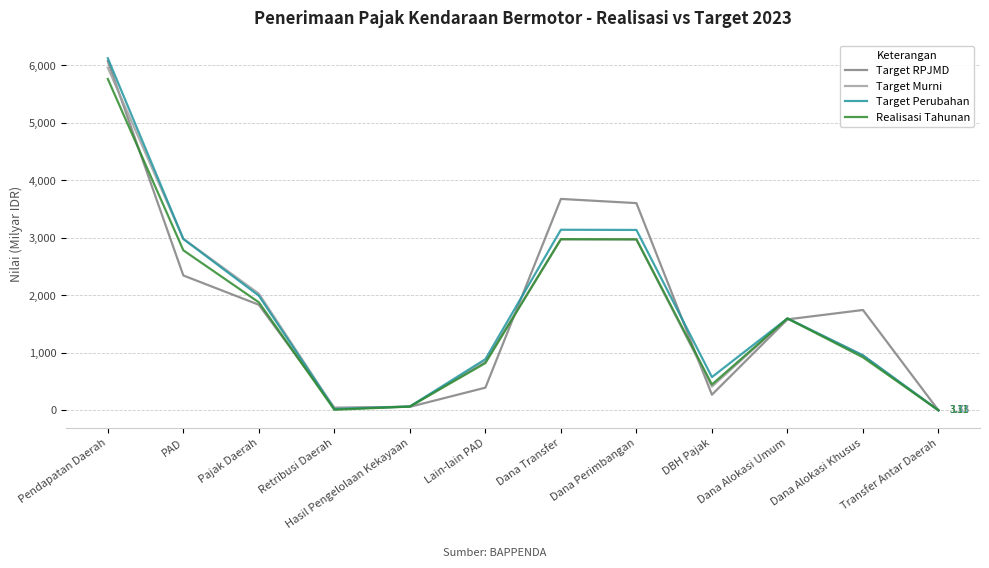

At which label does Target Murni reach its peak?

Pendapatan Daerah